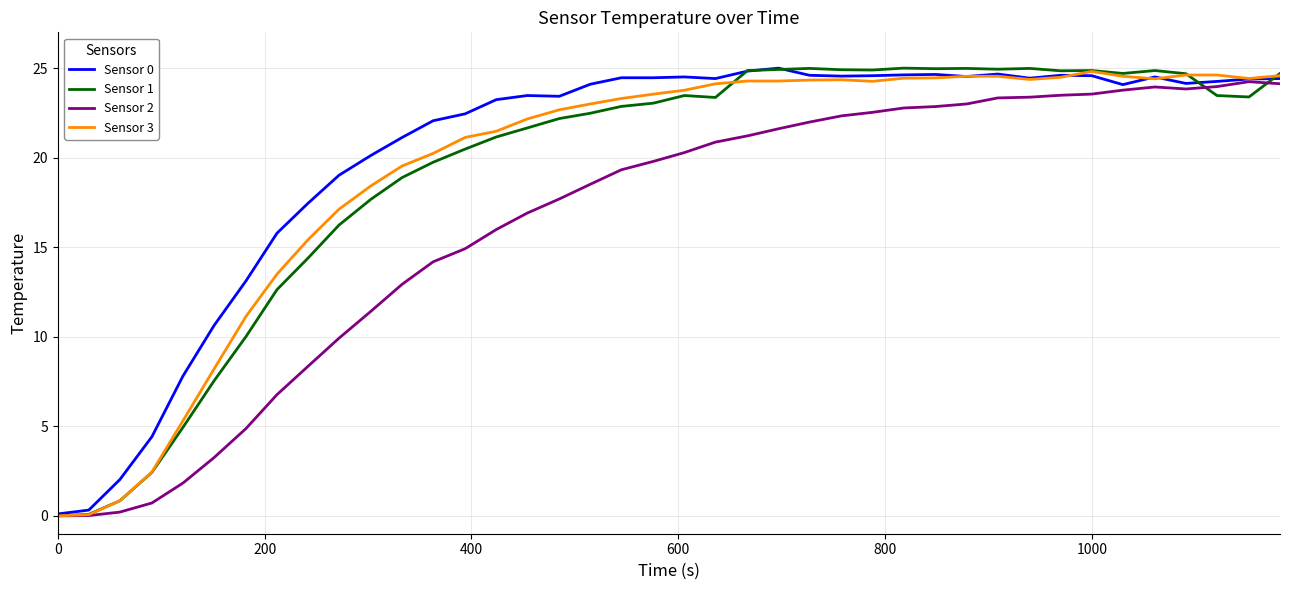

What is the highest value of the Sensor 1 series?

25.0